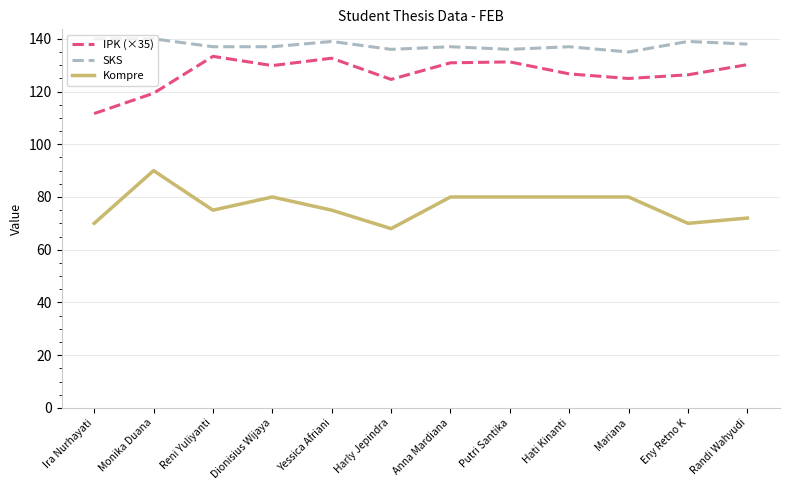

What value does the IPK (×35) series have at Anna Mardiana?

130.9